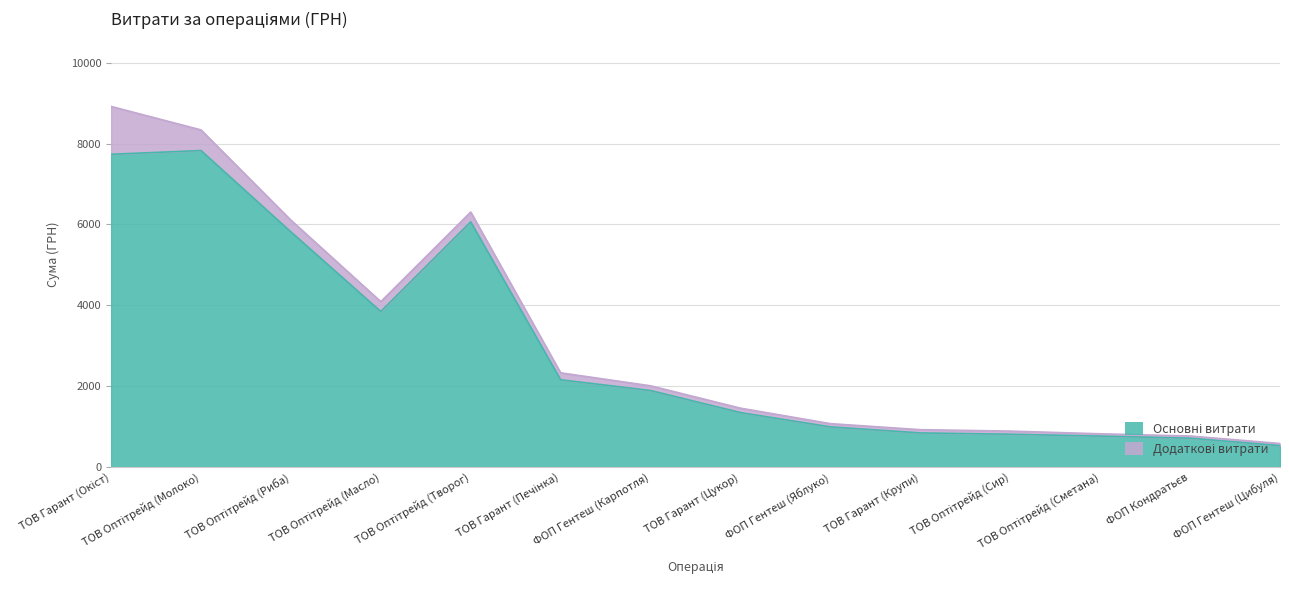

Between ФОП Гентеш (Карпотля) and ТОВ Оптітрейд (Молоко), which is larger?

ТОВ Оптітрейд (Молоко)